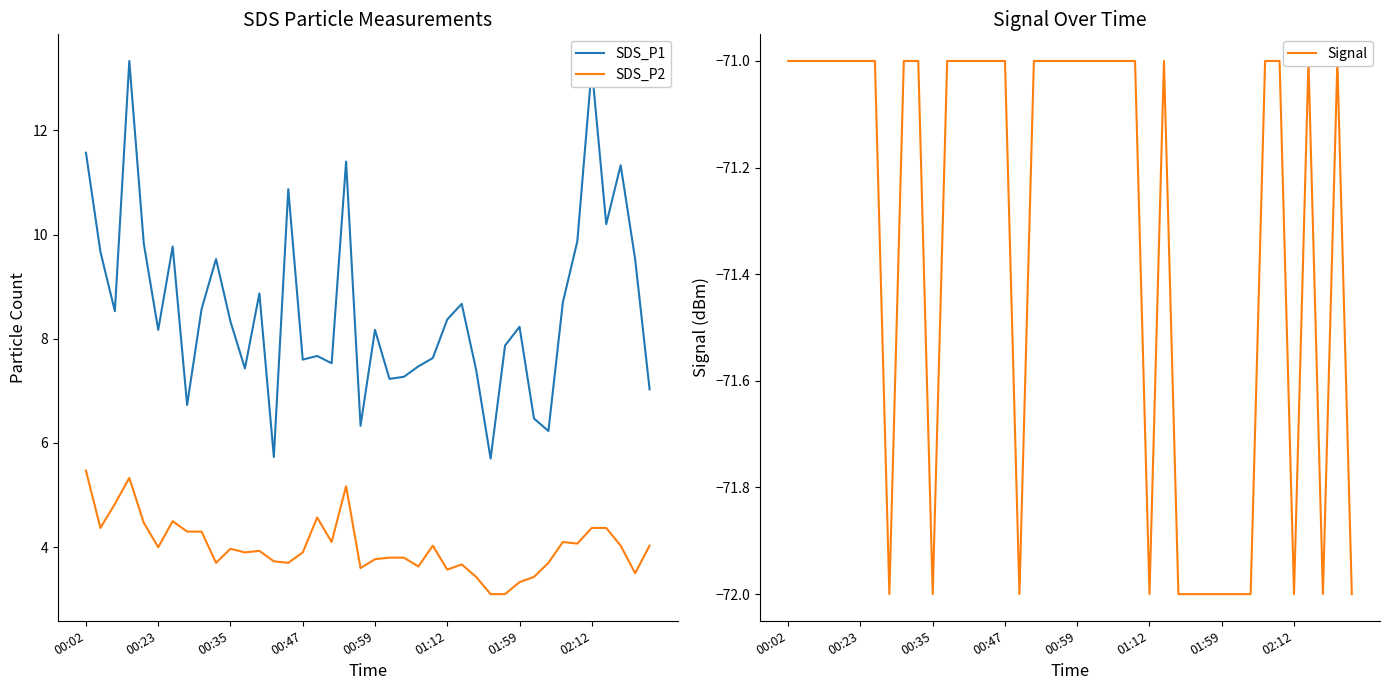

True or false: SDS_P1 and SDS_P2 cross at least once.

False